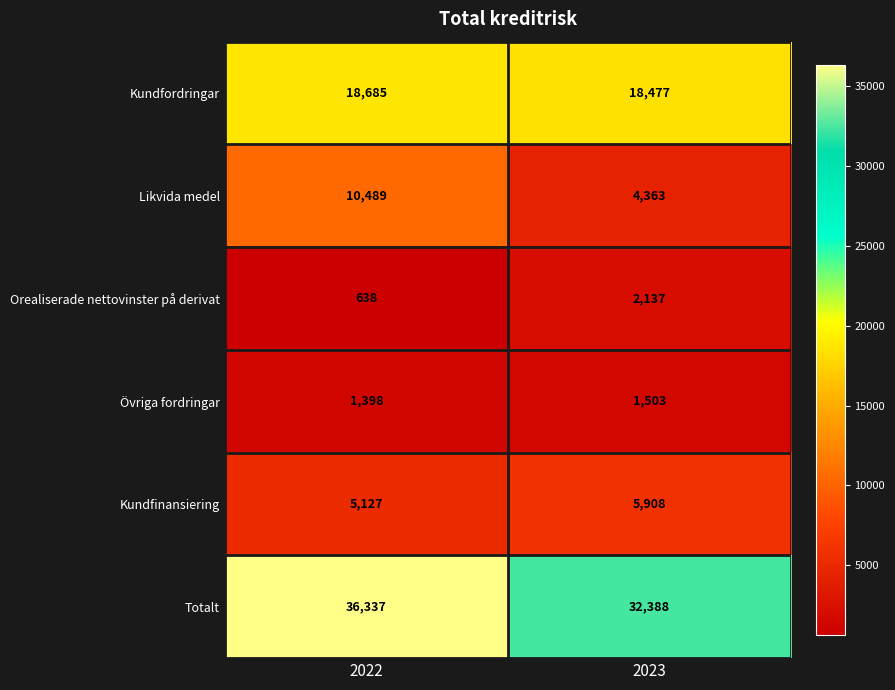

True or false: Totalt has a value of 32388 at 2023.

True